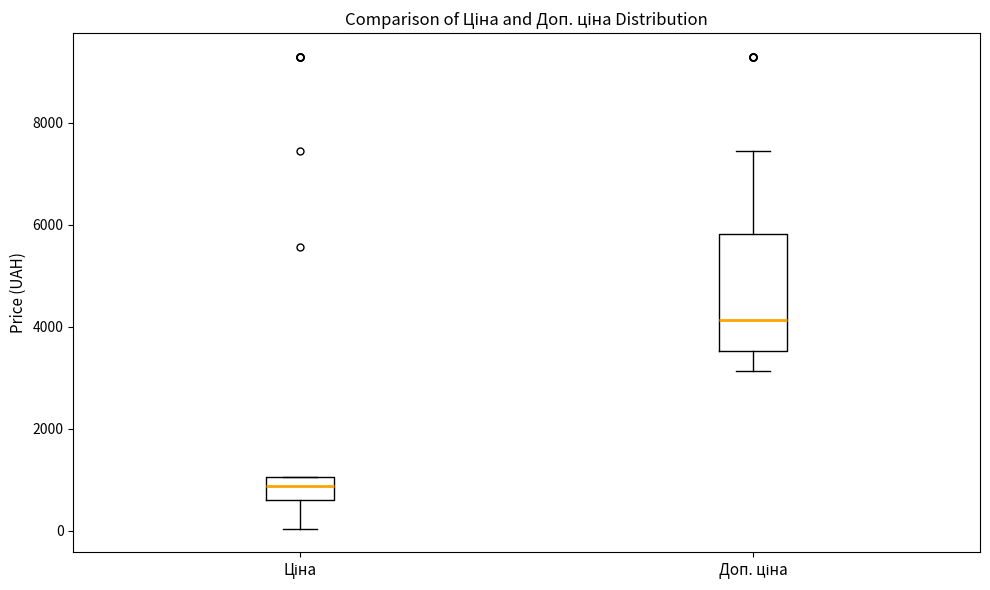

Where does the median line of the box for Ціна sit on the y-axis? The values are not printed on the chart, so give them approximately, as read against the axis.

800